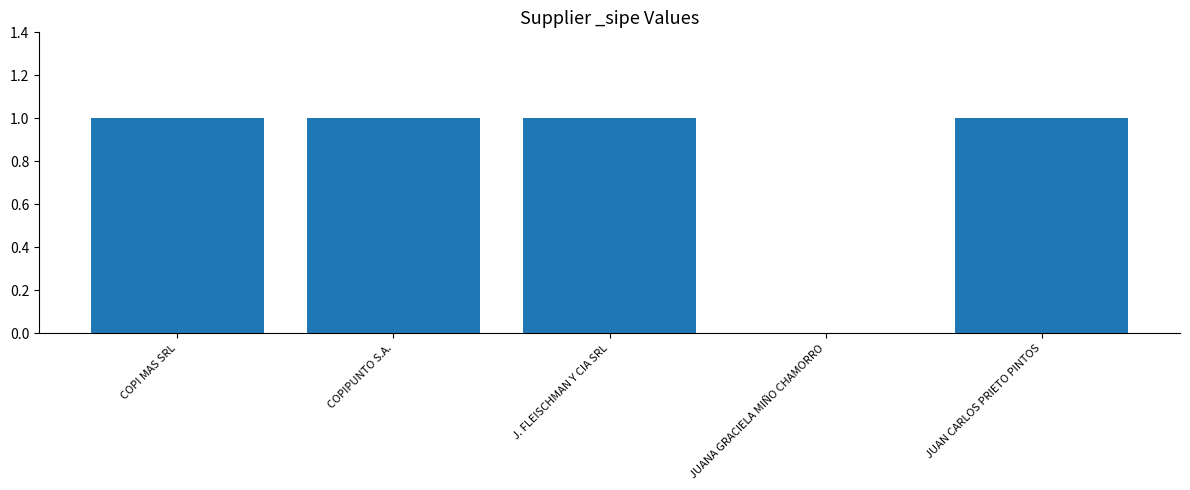

The value at COPIPUNTO S.A. is 1. True or false?

True